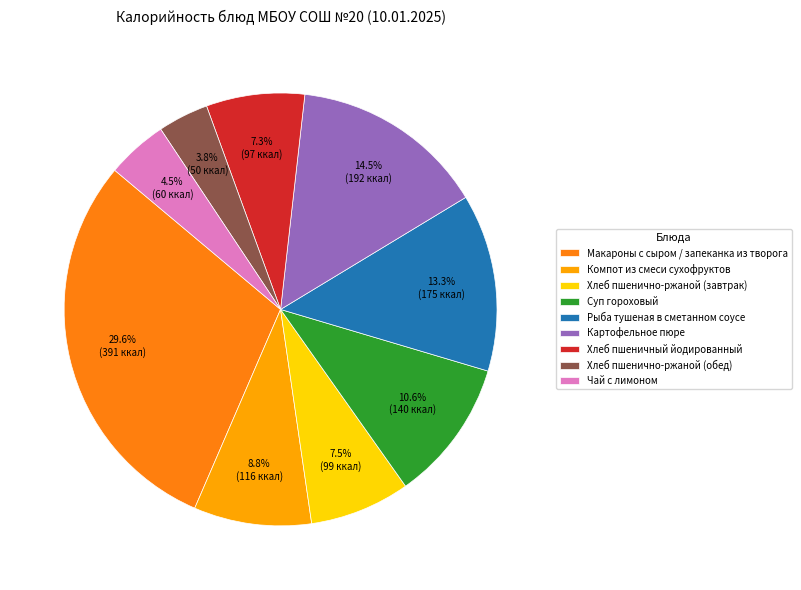

Is it true that Хлеб пшенично-ржаной (завтрак) is 14% of the pie?

False